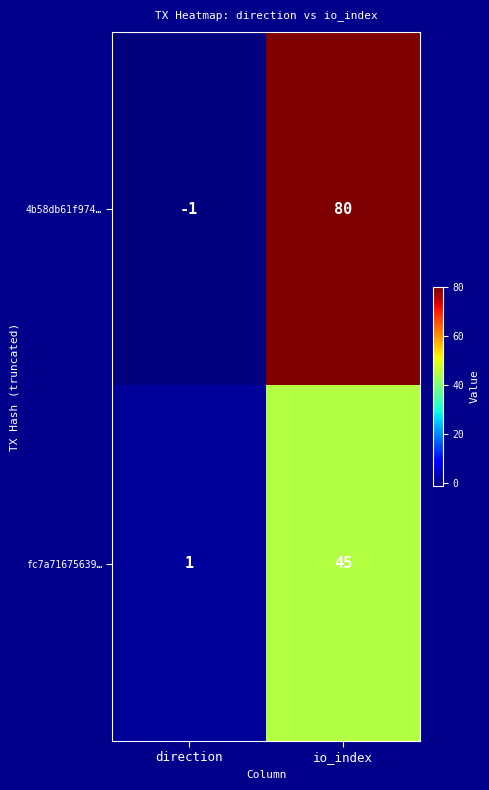

Is it true that 4b58db61f974… equals -1 at direction?

True